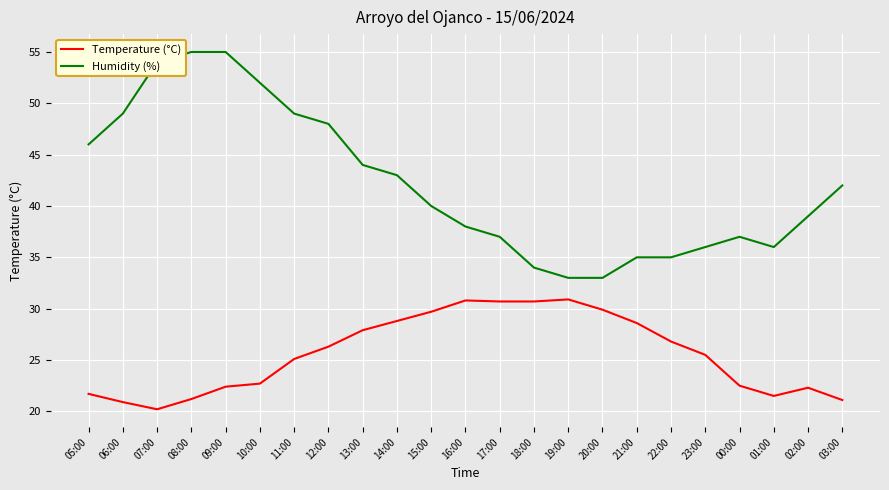

Is it true that Humidity (%) equals 57.2 at 16:00?

False